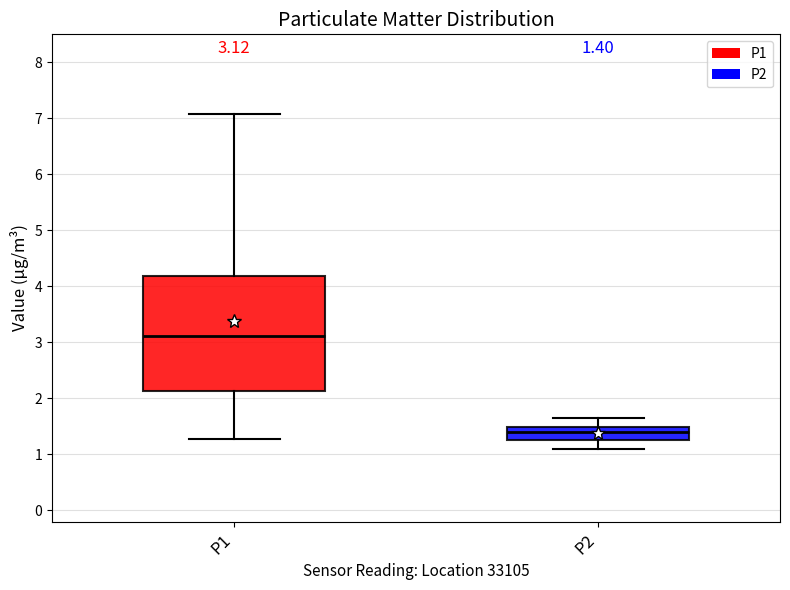

Which box has the highest median line?

P1